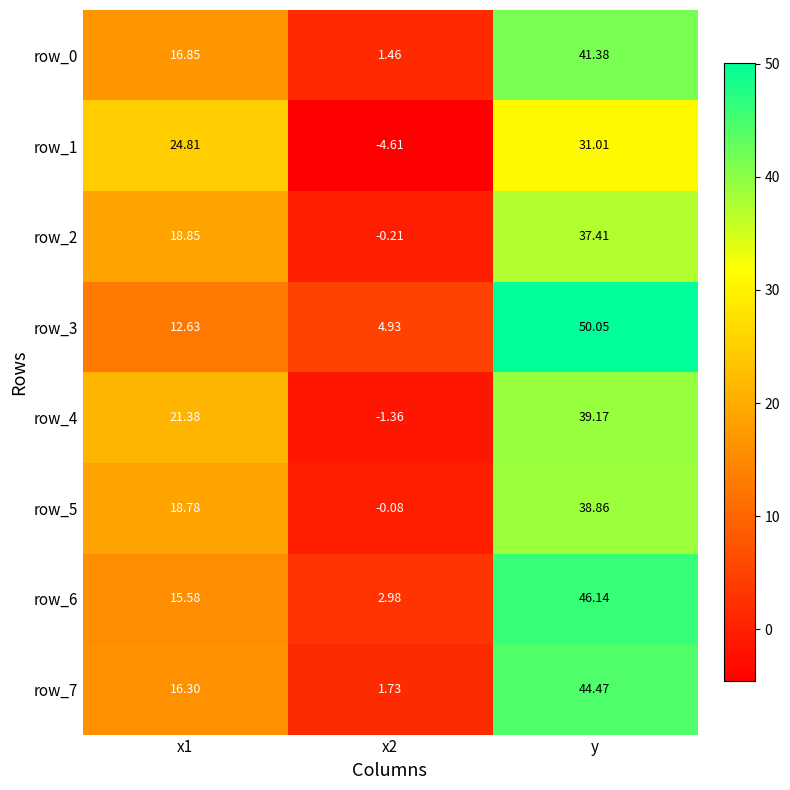

At which category does the chart reach its peak across all series?

y